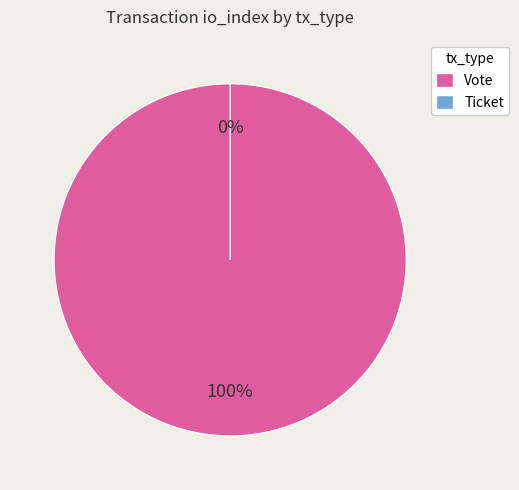

Which slice is the largest?

Vote